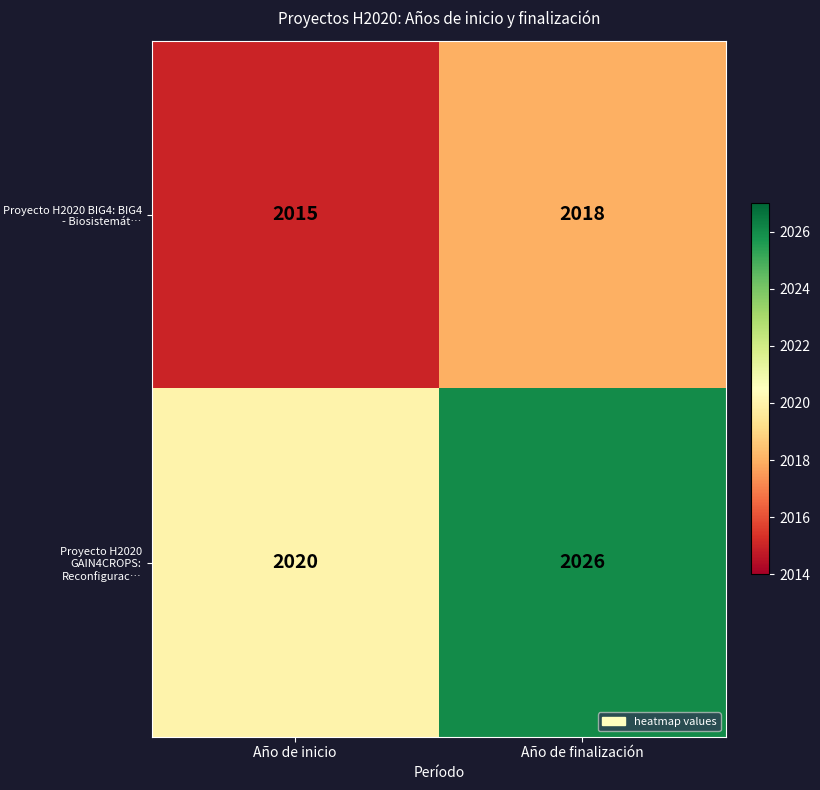

How many data points does each series have?

2